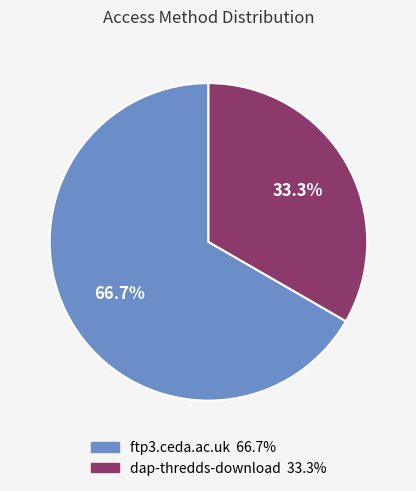

Rank the categories by value from highest to lowest.

ftp3.ceda.ac.uk, dap-thredds-download